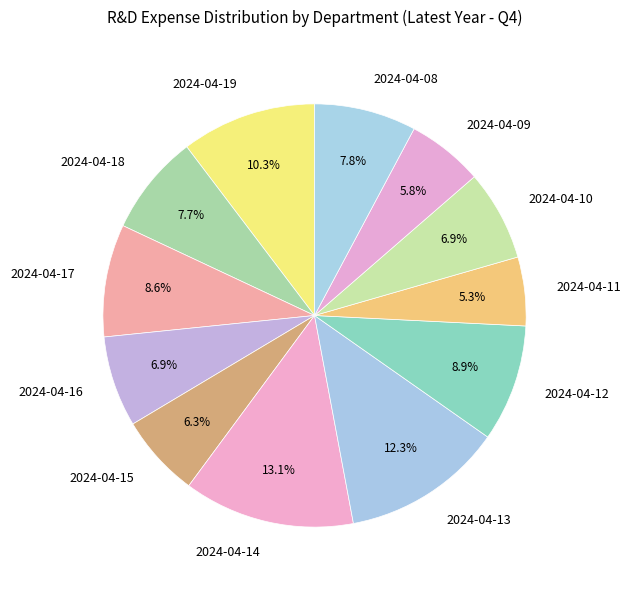

To the nearest percent, what is the combined percentage of 2024-04-12 and 2024-04-18?

17%